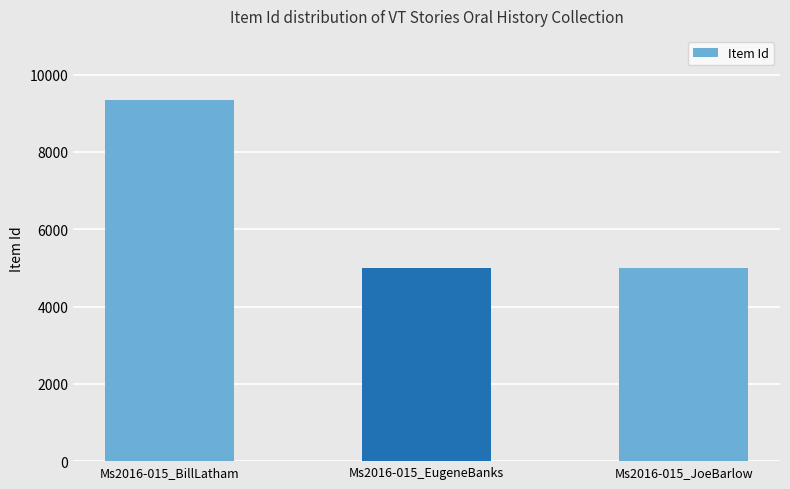

Which category has the highest value across all series?

Ms2016-015_BillLatham